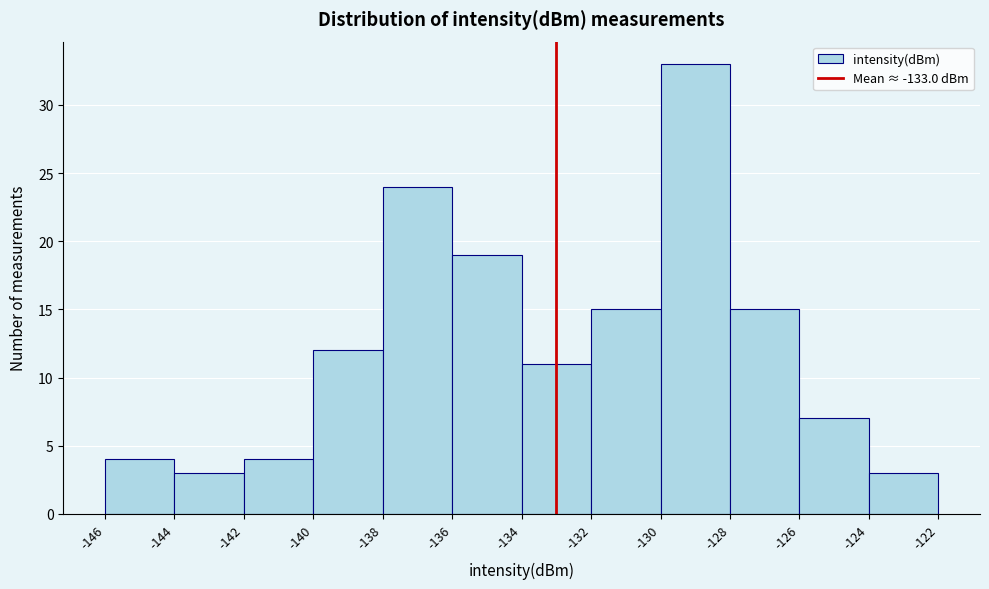

Which range on the x-axis has the tallest bar?

-130 to -128